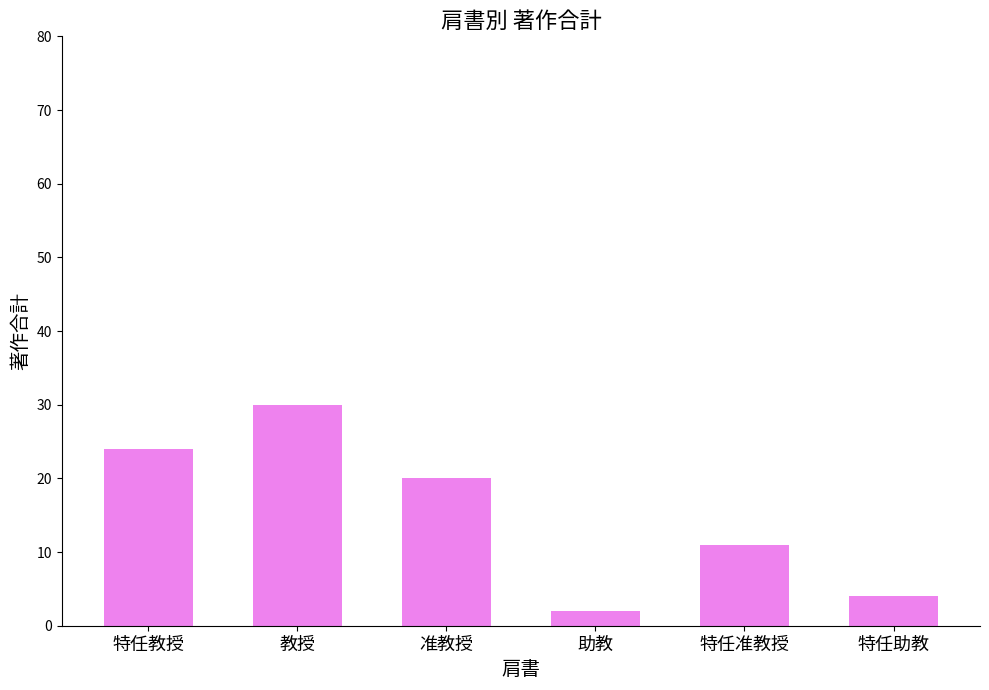

Rank the categories by value from lowest to highest.

助教, 特任助教, 特任准教授, 准教授, 特任教授, 教授